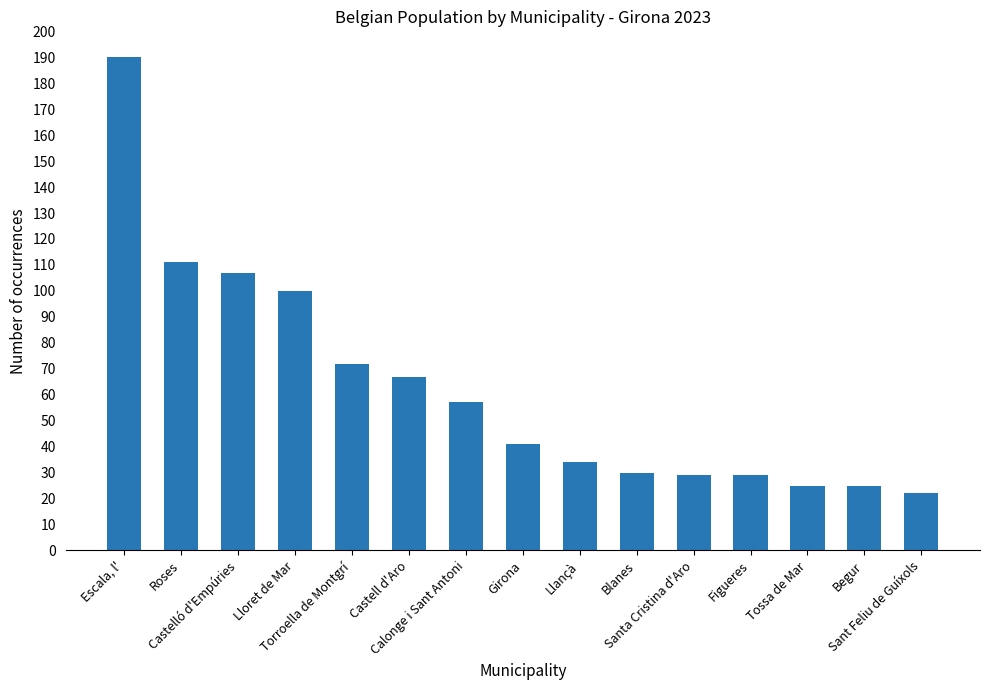

Which category has the highest value across all series?

Escala, l'